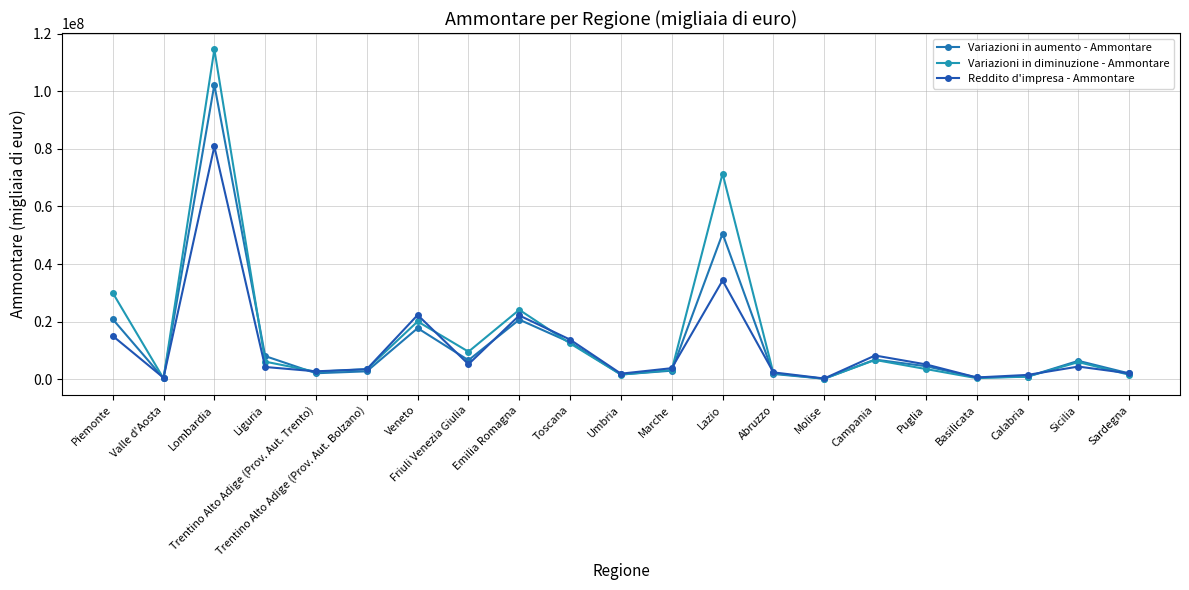

Where is the first local maximum for Variazioni in diminuzione - Ammontare?

Lombardia